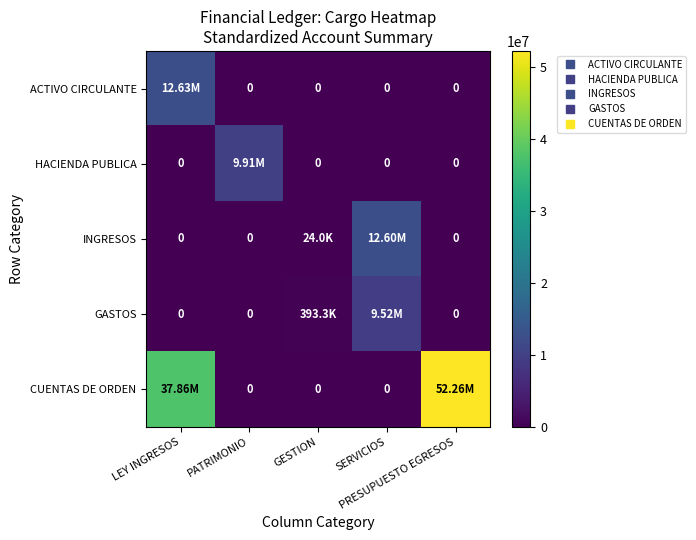

The HACIENDA PUBLICA series shows 0.0 at SERVICIOS. True or false?

True